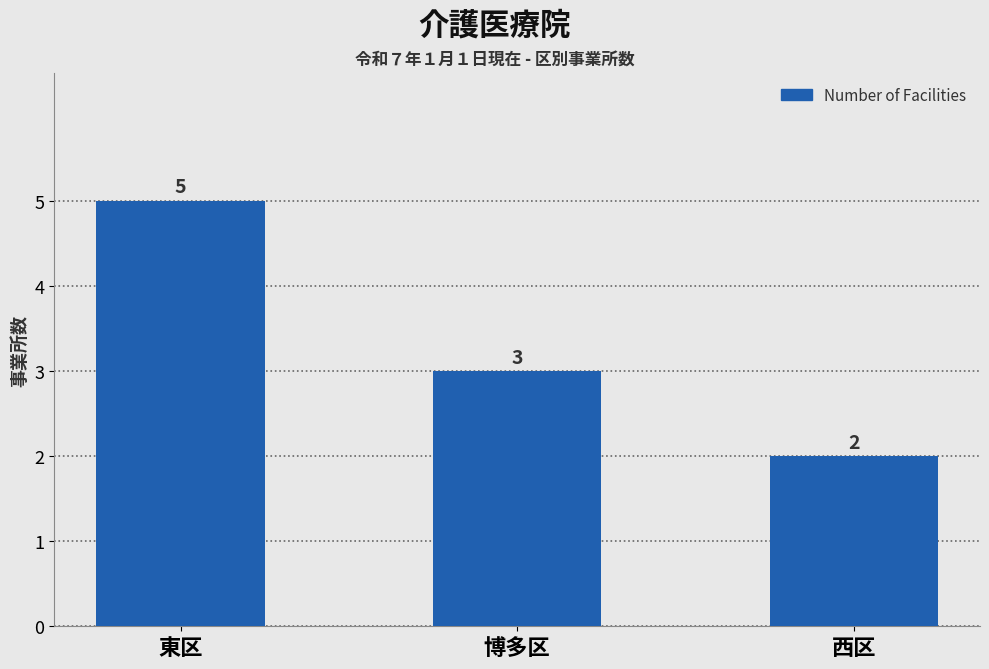

Between 西区 and 博多区, which is larger?

博多区